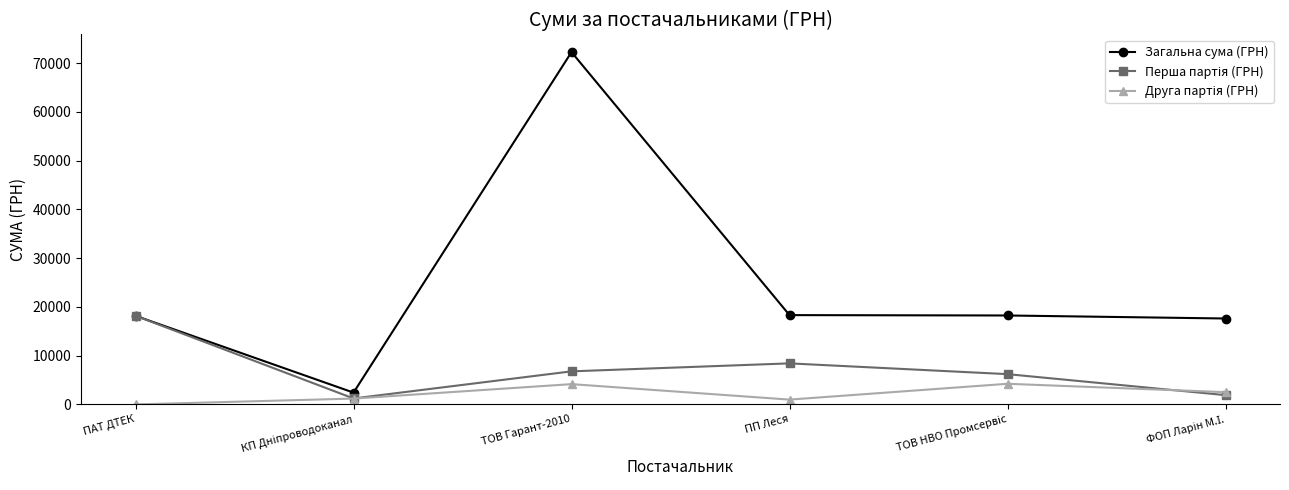

What is the difference between the highest and lowest values at ПАТ ДТЕК?

18179.8